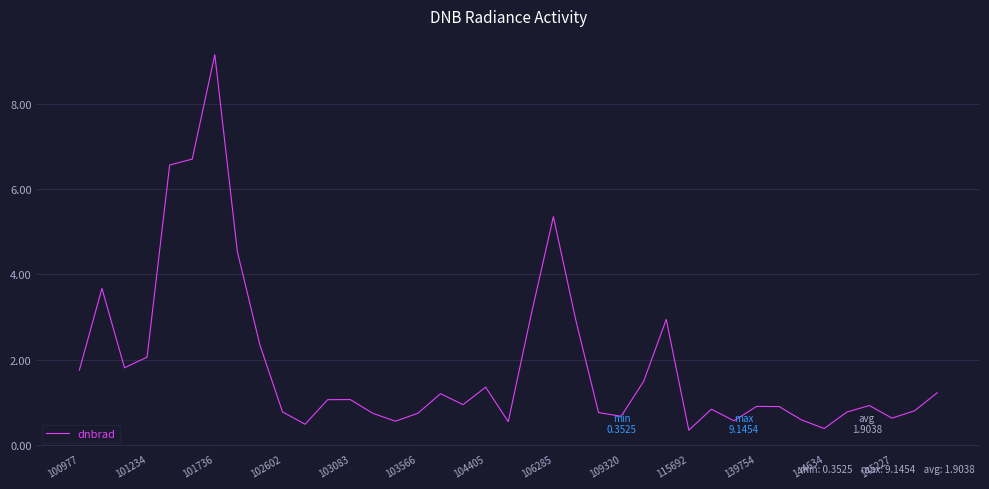

What is the average value?

1.9